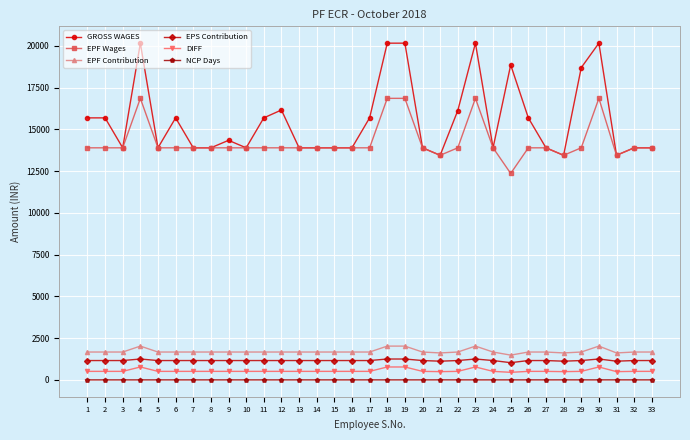

What is the difference between the second highest and second lowest values in the EPF Wages series?

3410